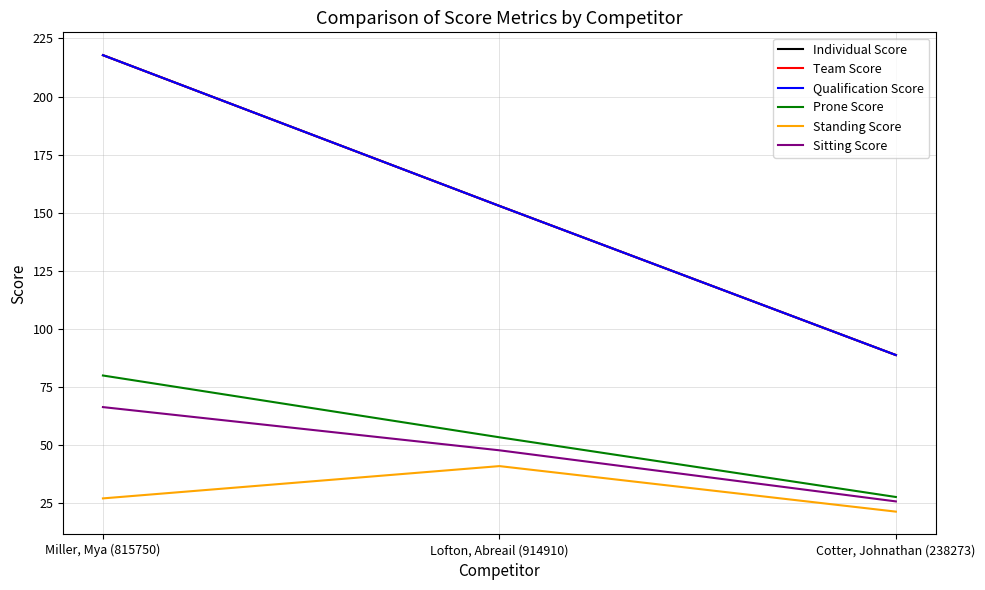

Does the chart display data point markers on the line(s)?

No